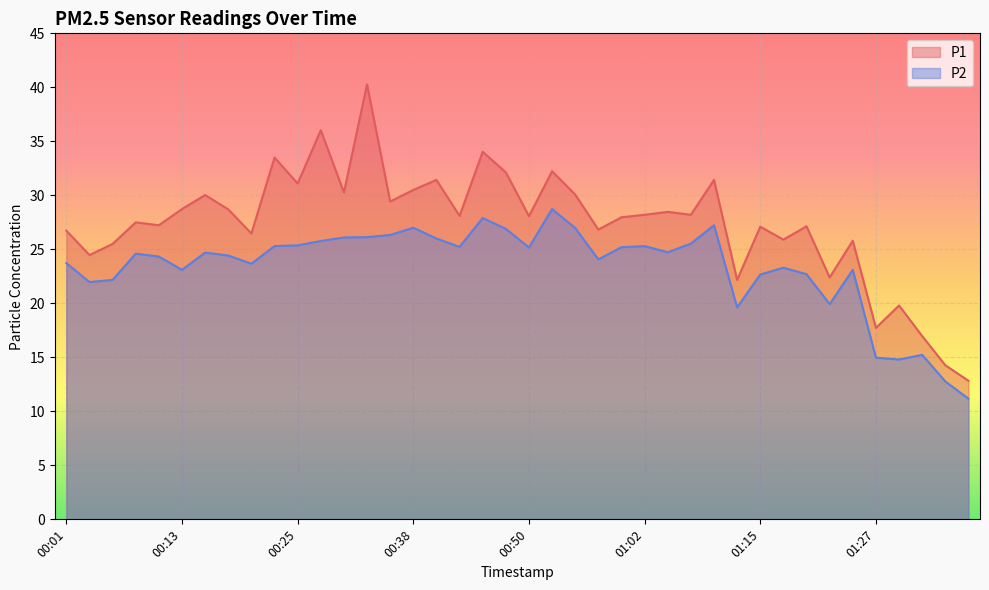

In P1, how many points are lower than both neighbors (excluding endpoints)?

14